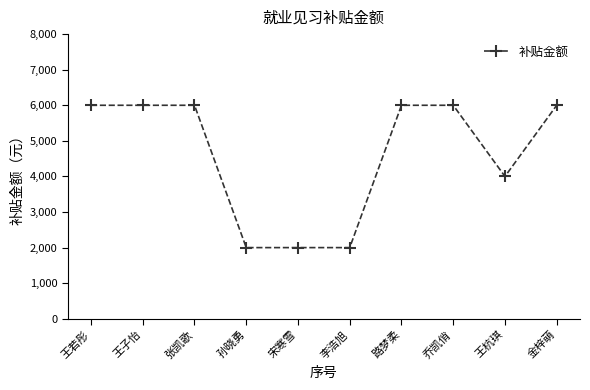

Reading right to left, transcribe all the data shown in this chart.

6000	4000	6000	6000	2000	2000	2000	6000	6000	6000